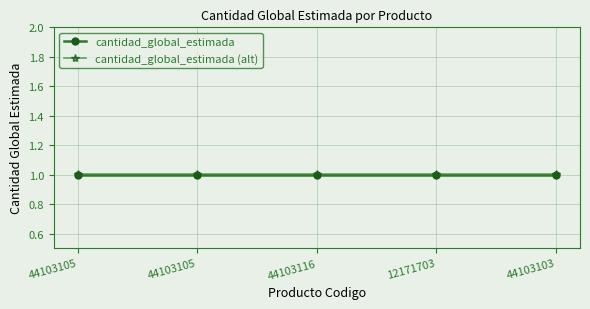

Reading left to right, transcribe all the data shown in this chart.

cantidad_global_estimada: 1.0	1.0	1.0	1.0	1.0
cantidad_global_estimada (alt): 1.0	1.0	1.0	1.0	1.0